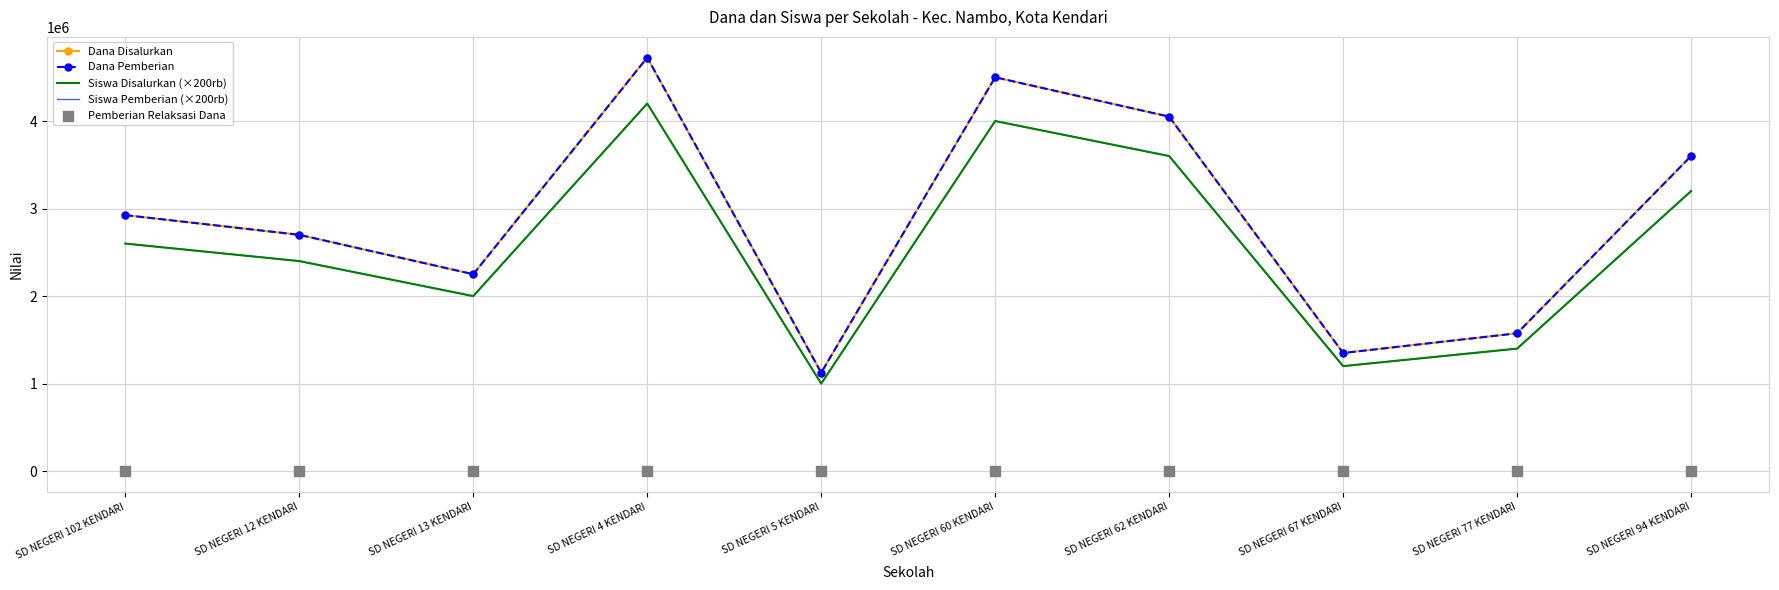

At which category is the sum across all series the highest?

SD NEGERI 4 KENDARI